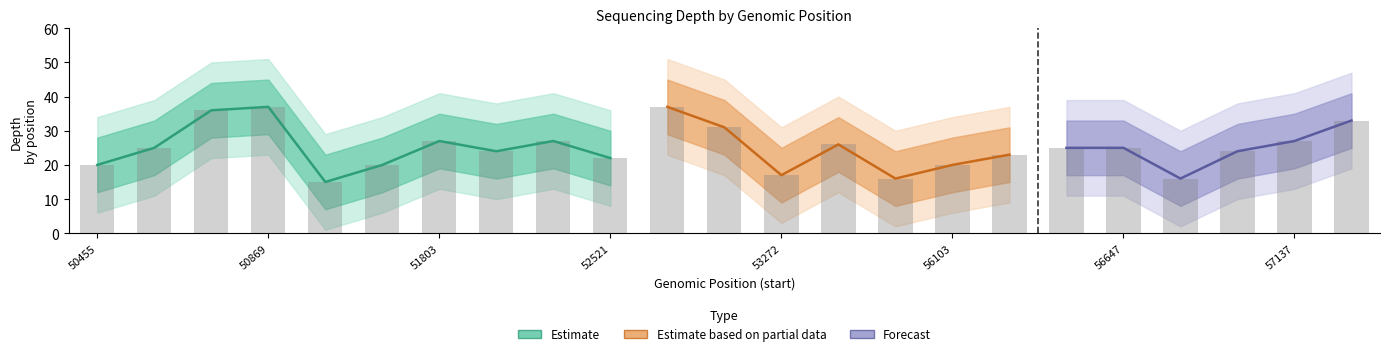

The value of depth_upper at 227454546 is 34. True or false?

True